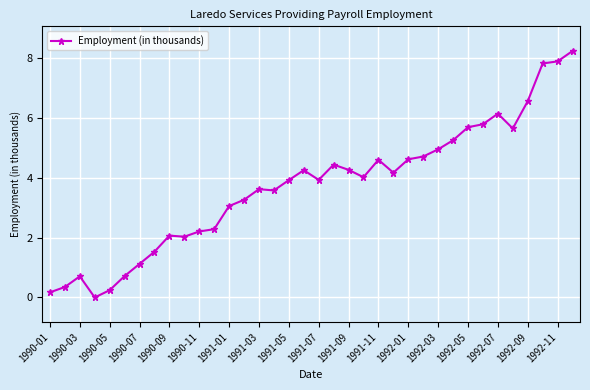

How many values are above zero?

35